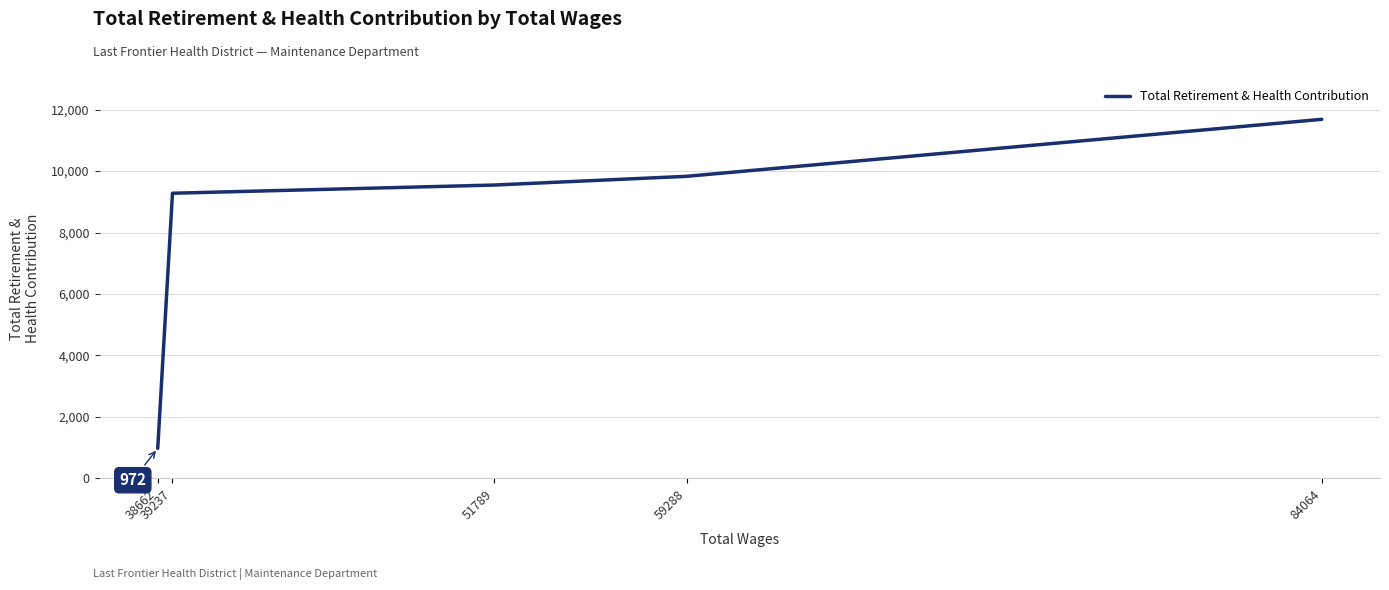

What is the sum of the values at 39237 and 84064?

20967